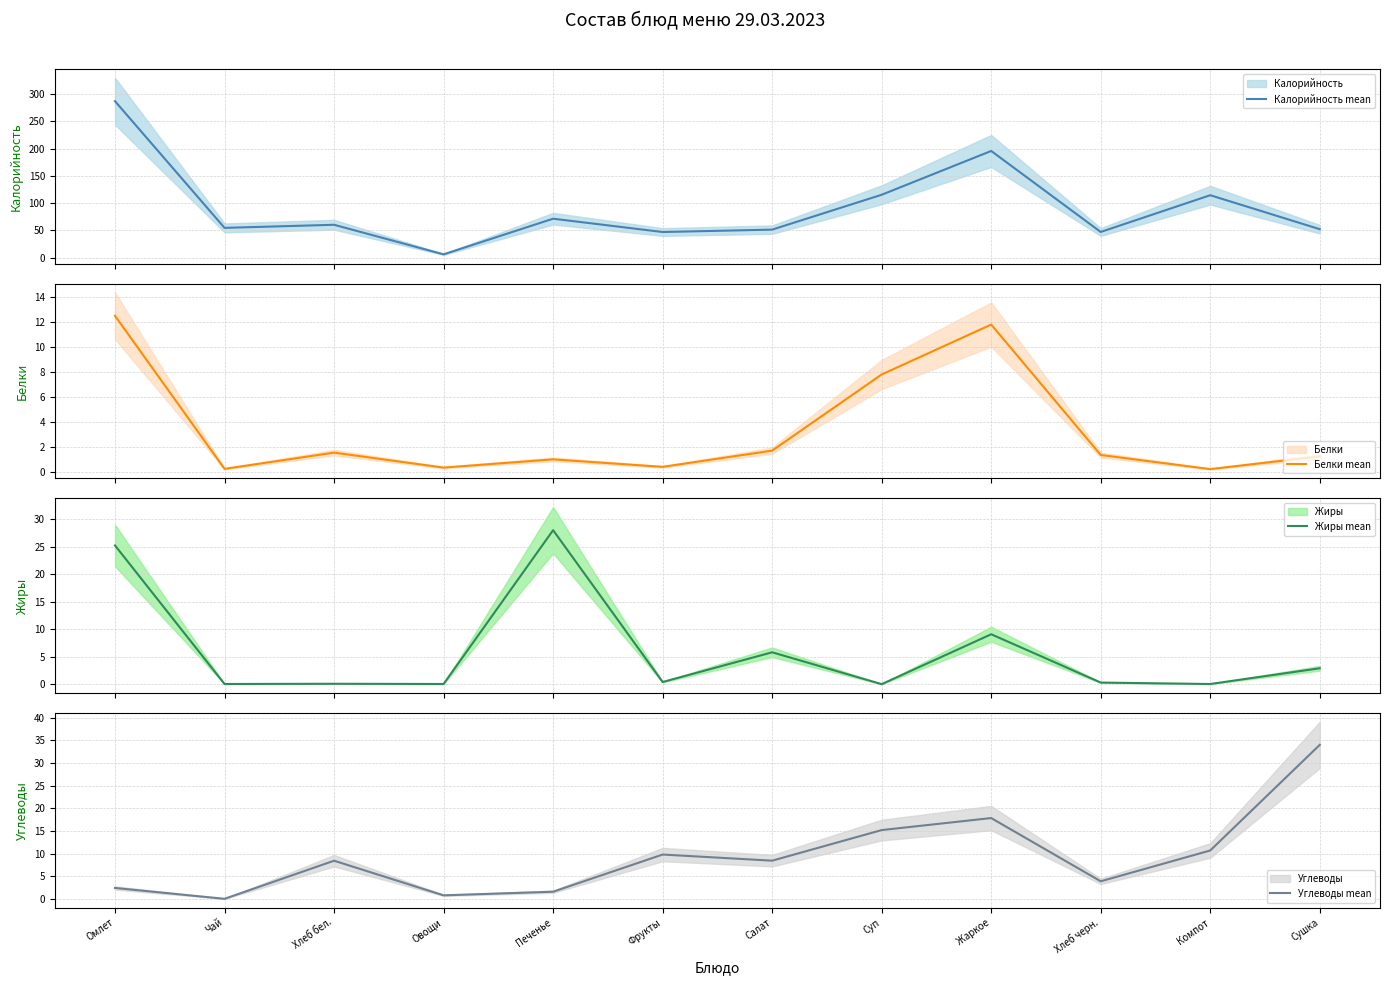

How many data points in Калорийность mean are less than 60?

6